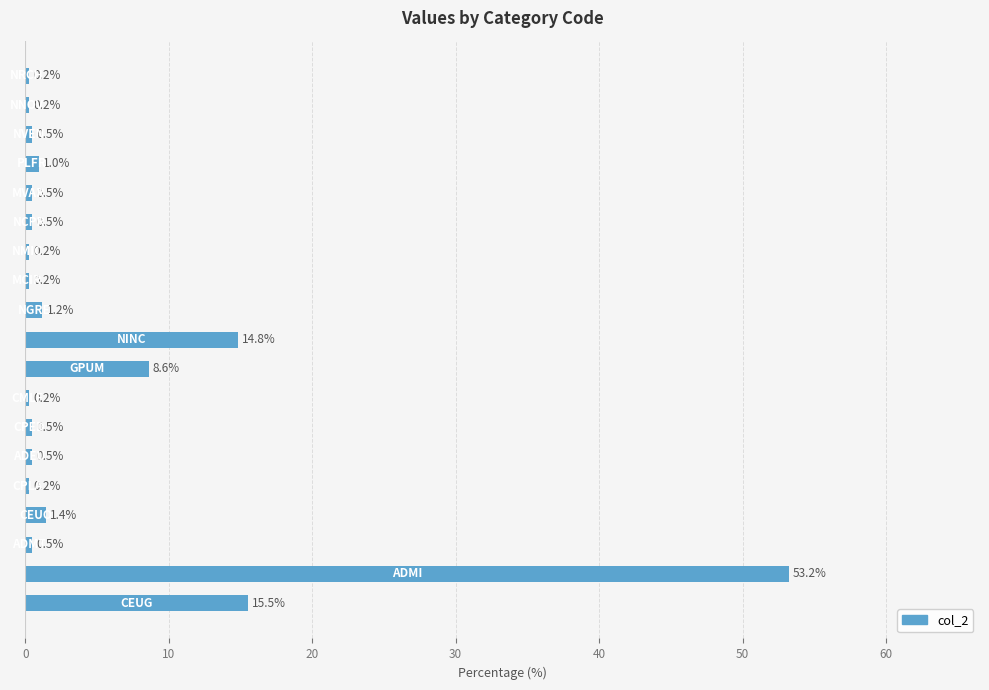

Are the bars horizontal?

Yes